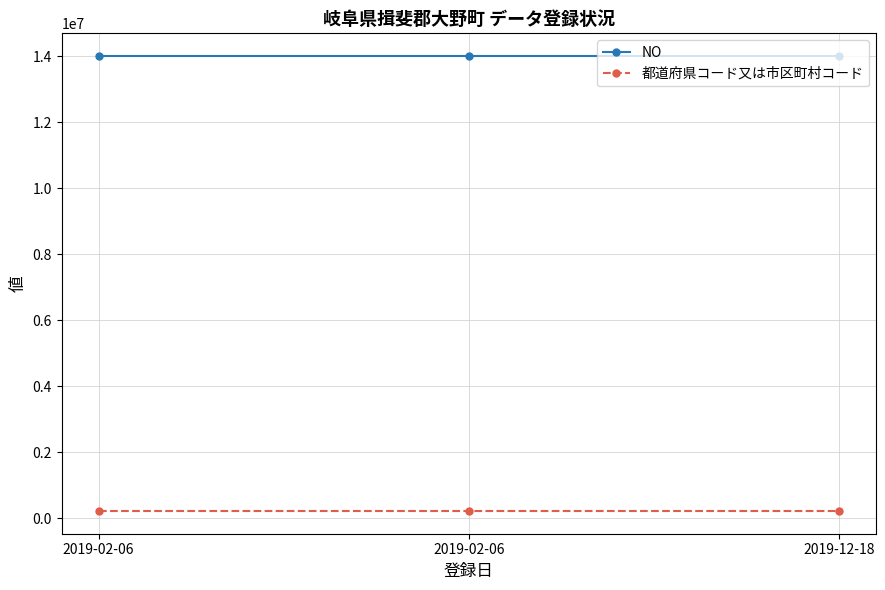

What are all the series names shown in the legend?

NO, 都道府県コード又は市区町村コード